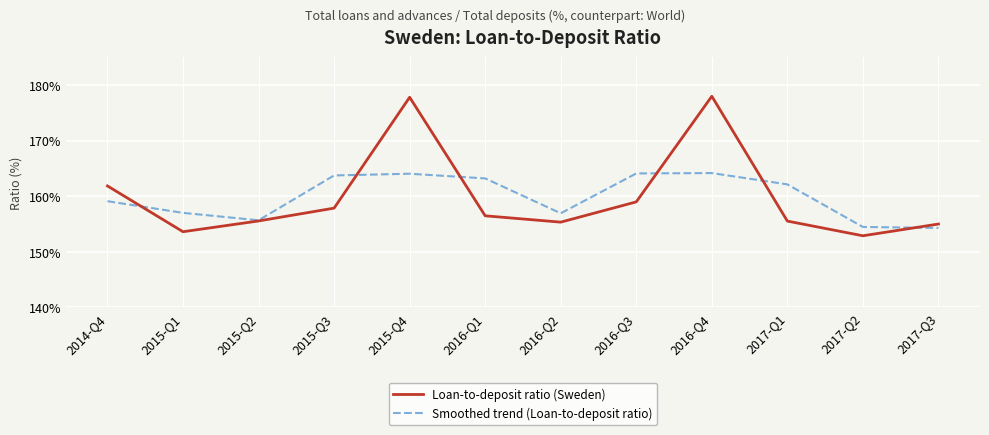

Which series changed the most between 2015-Q2 and 2017-Q3?

Smoothed trend (Loan-to-deposit ratio)